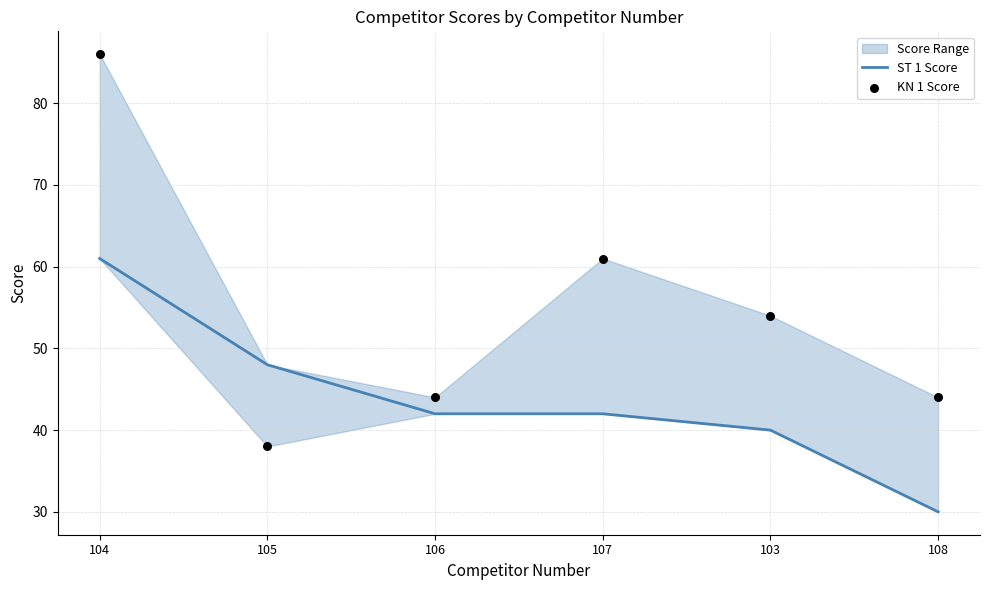

At which category is the sum across all series the highest?

104